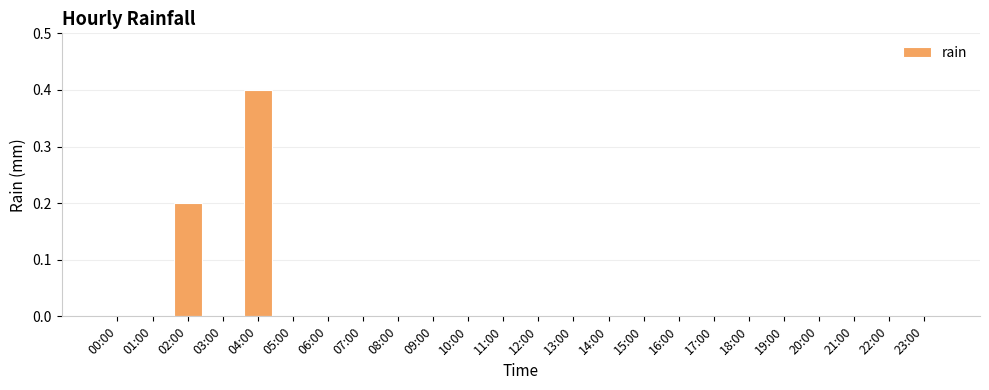

What is the change in value from 04:00 to 10:00?

-0.4